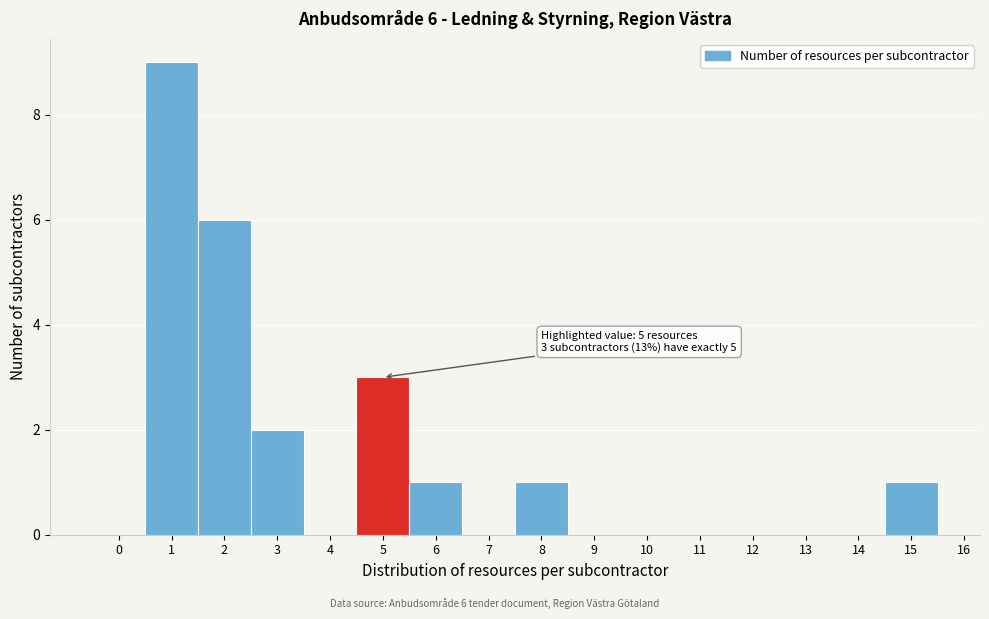

Over which range of the x-axis is the bar tallest?

0.5 to 1.5